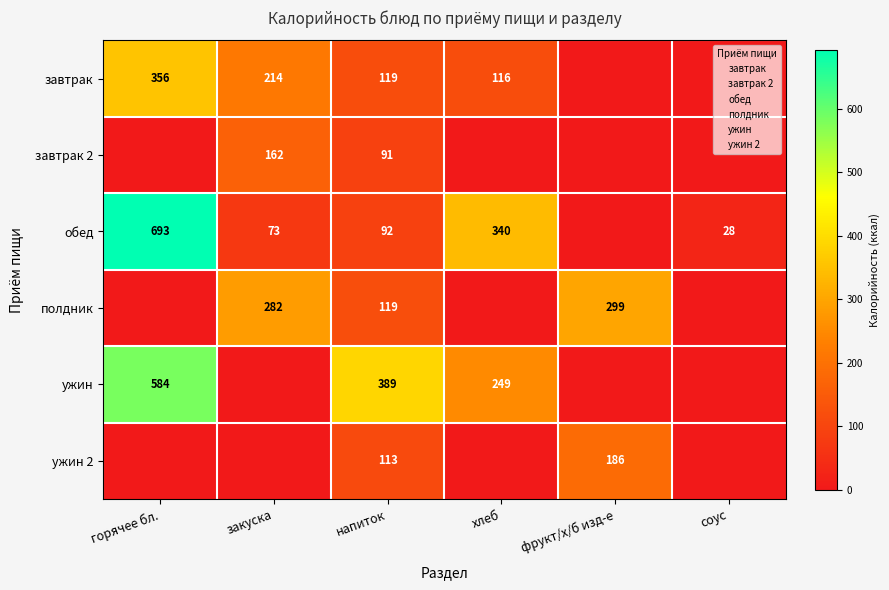

True or false: завтрак 2 has a value of 91 at напиток.

True